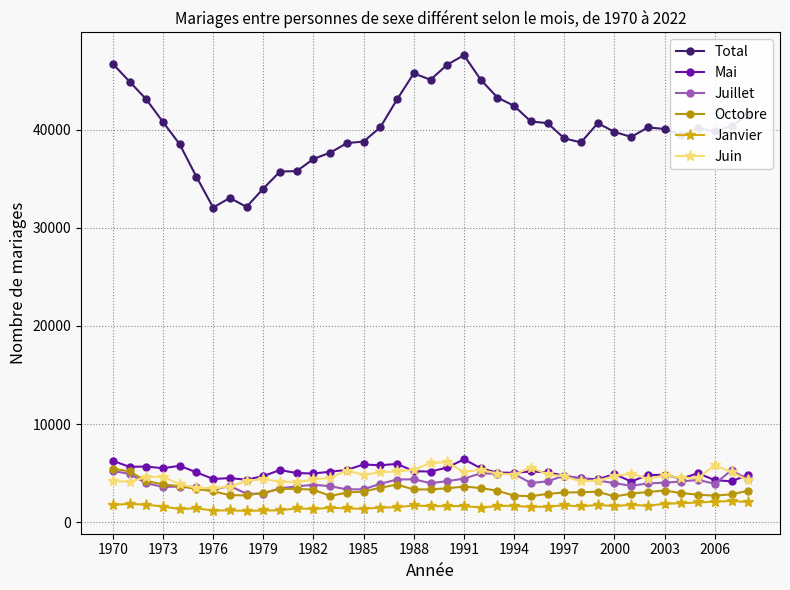

What is the lowest value of the Juin series?

3457